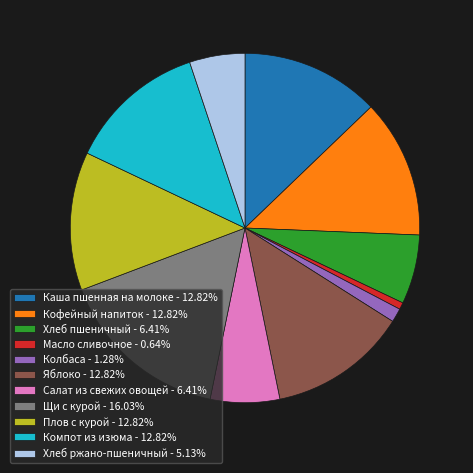

Approximately how many times larger is the value at Плов с курой - 12.82% compared to Каша пшенная на молоке - 12.82%?

1.0